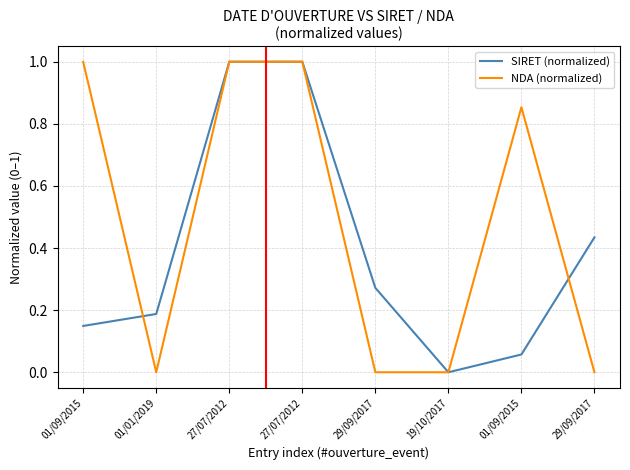

What are all the series names shown in the legend?

SIRET (normalized), NDA (normalized)